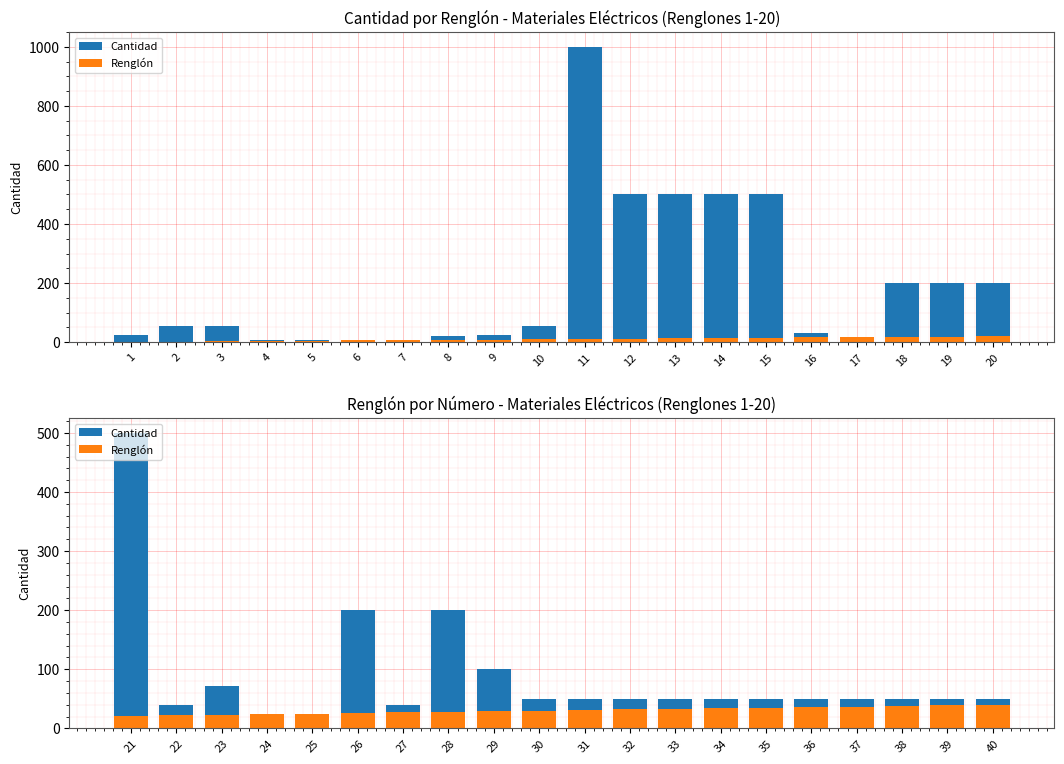

What are all the series names shown in the legend?

Cantidad, Renglón